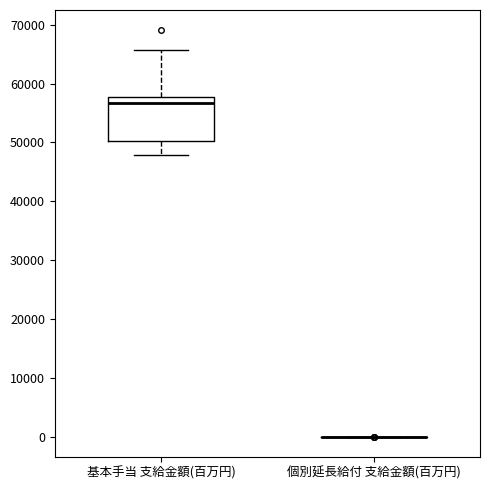

Where does the upper whisker of the box for 基本手当 支給金額(百万円) end on the y-axis? The values are not printed on the chart, so give them approximately, as read against the axis.

66000